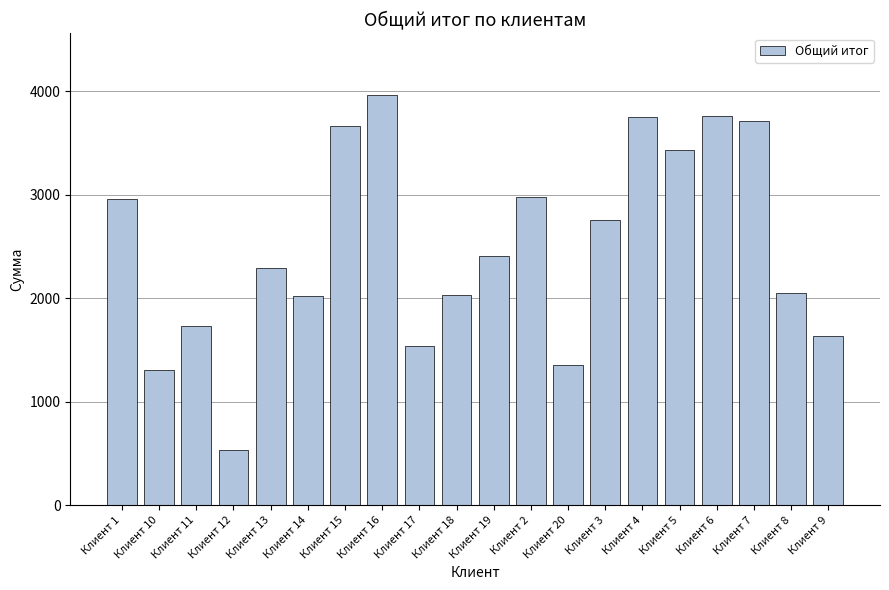

What is the smallest value displayed?

530